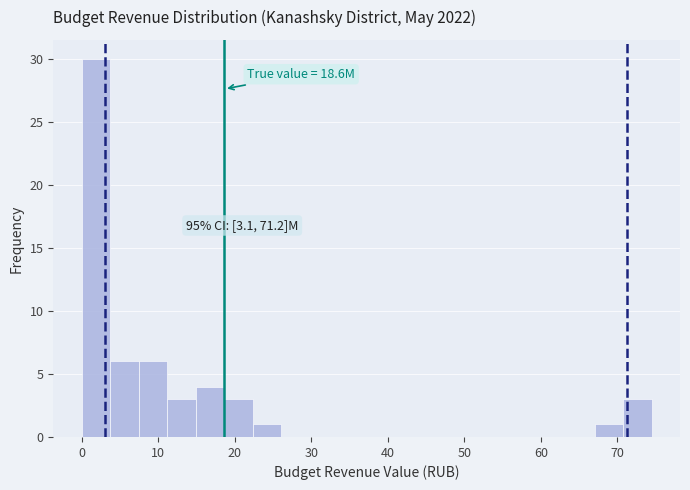

Read against the x-axis, roughly where is the centre of the tallest bar?

2